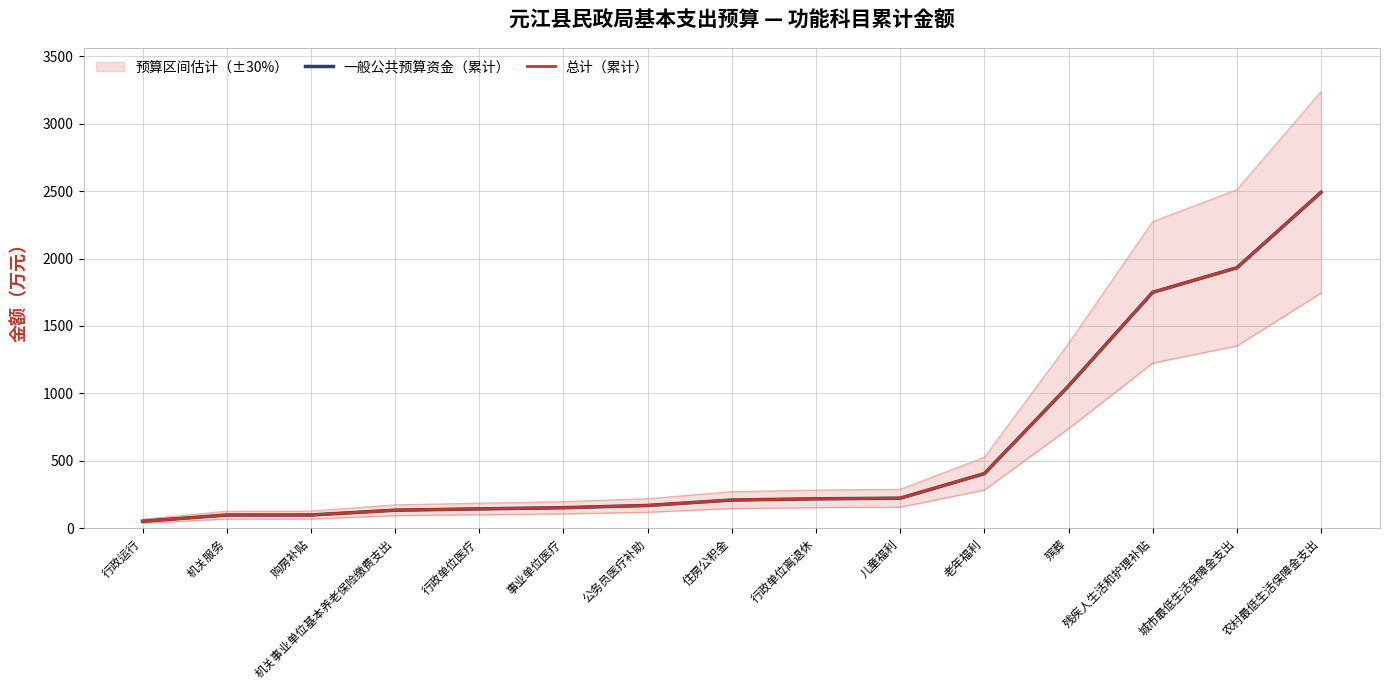

At which label is 总计（累计） closest to 1271?

殡葬